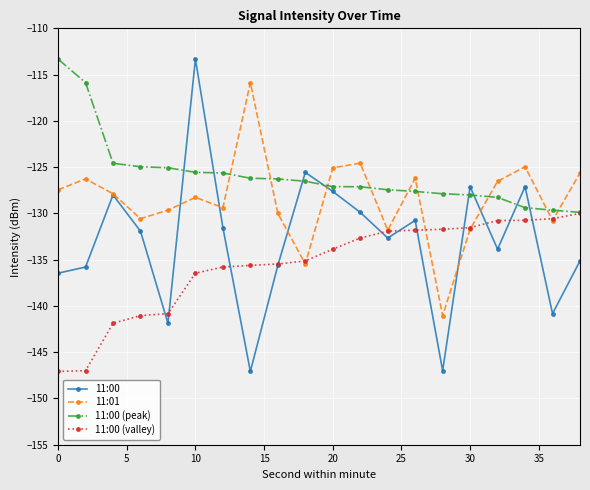

List the series in order of their overall mean, highest first.

11:00 (peak), 11:01, 11:00, 11:00 (valley)